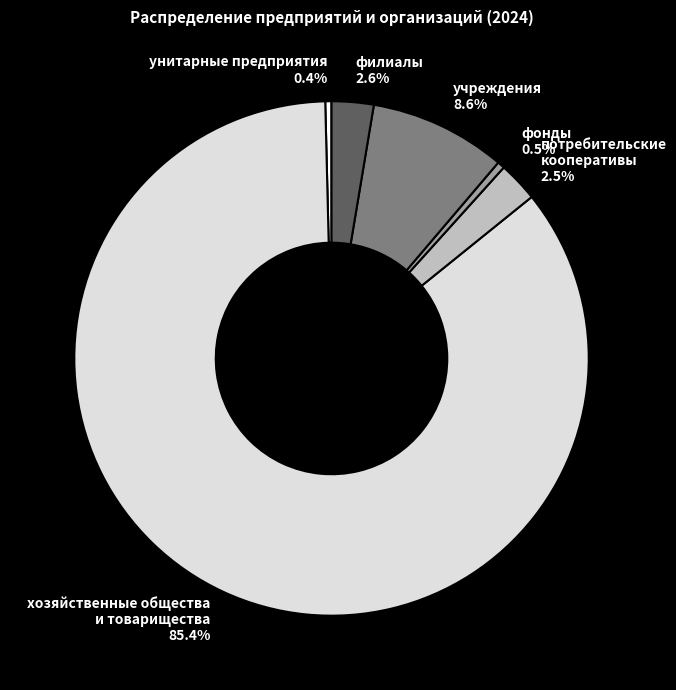

Combined, do учреждения 8.6% and потребительские кооперативы 2.5% account for over 50%?

No